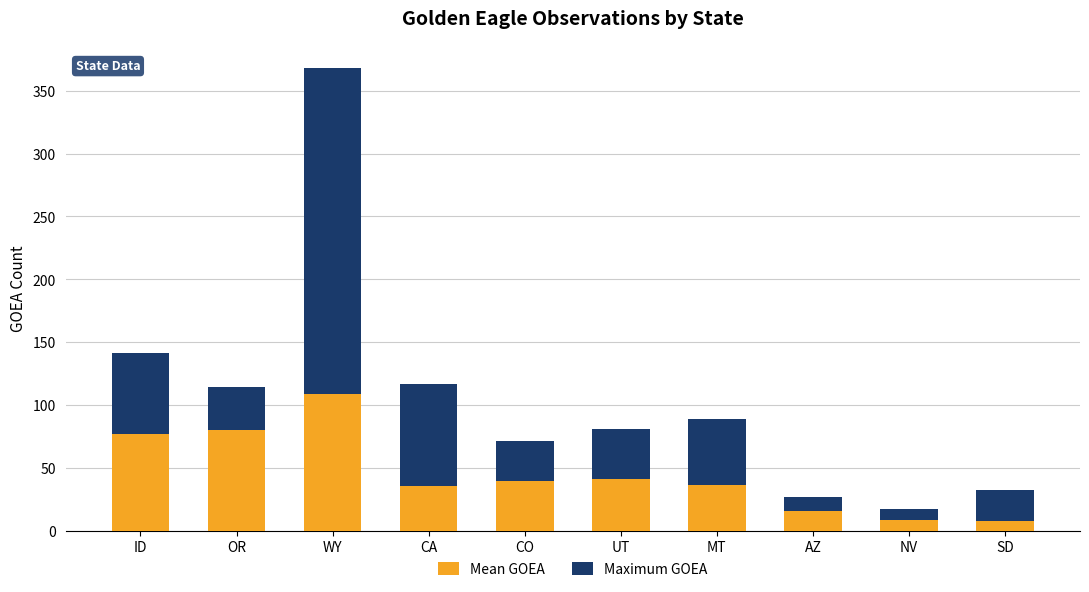

Where does the Mean GOEA series first go above 39?

ID